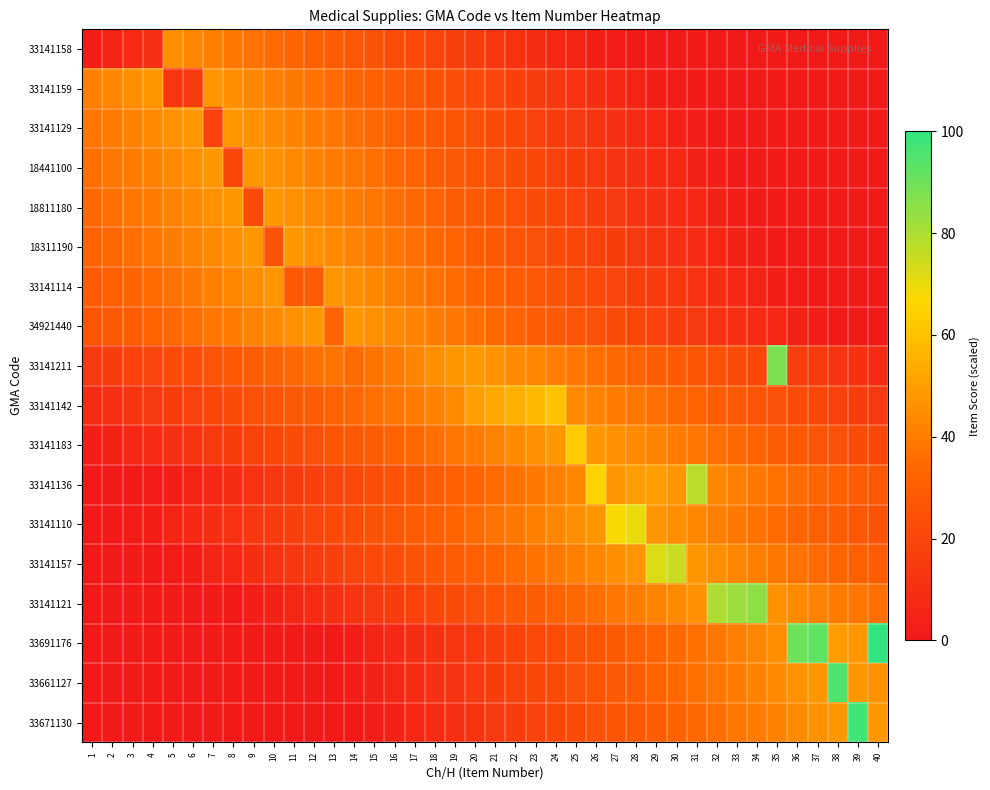

What is the difference between the highest and lowest values at 11?

48.0